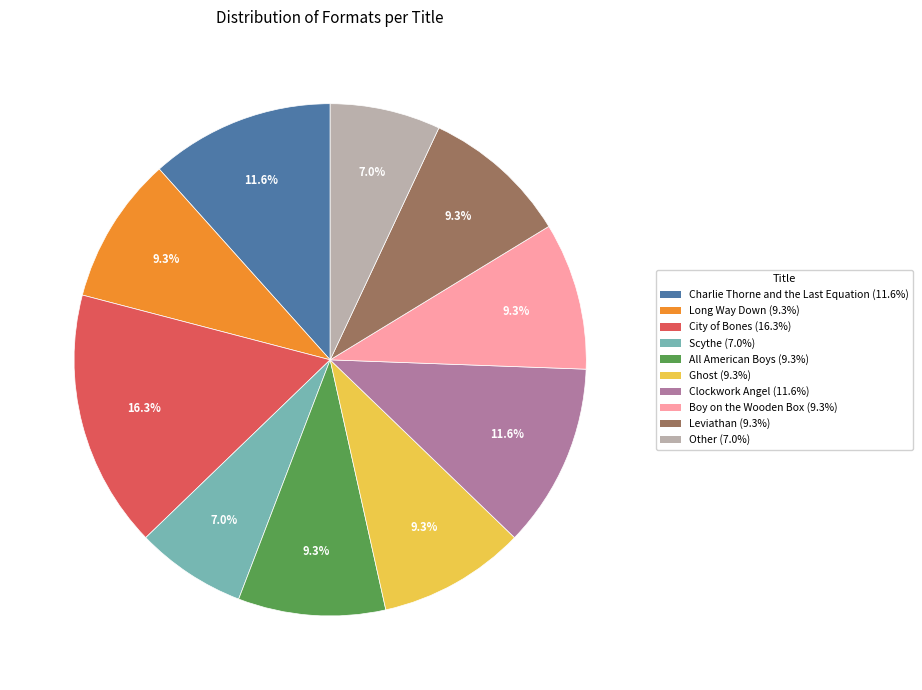

Is there a majority slice in this chart?

No